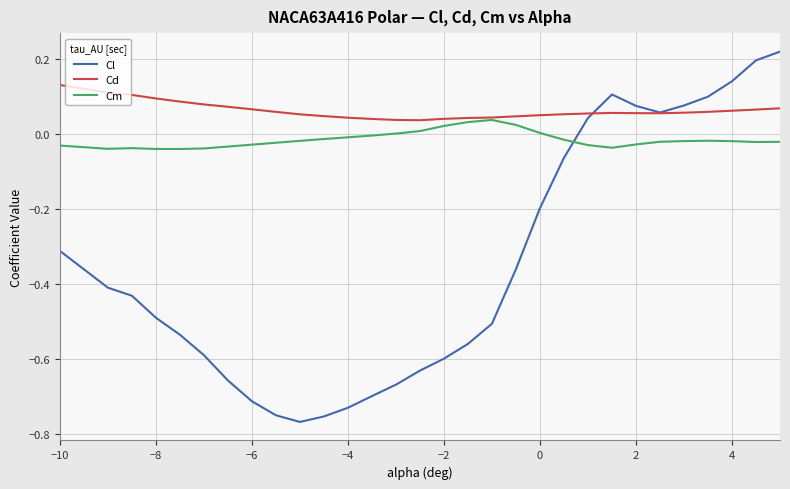

True or false: Cl has more than 1 interior local peaks.

False